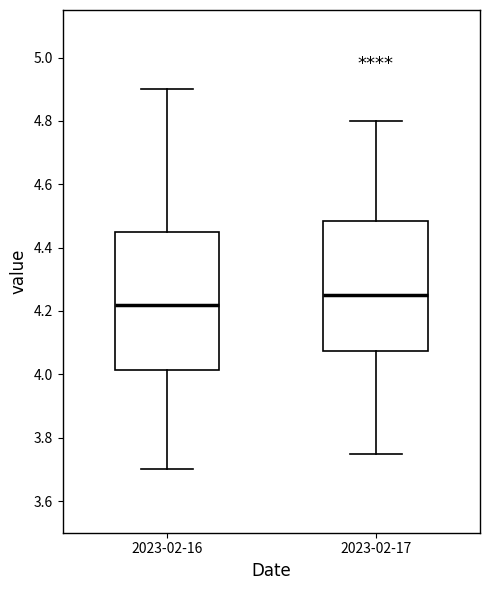

Which box has the lowest median line?

2023-02-16